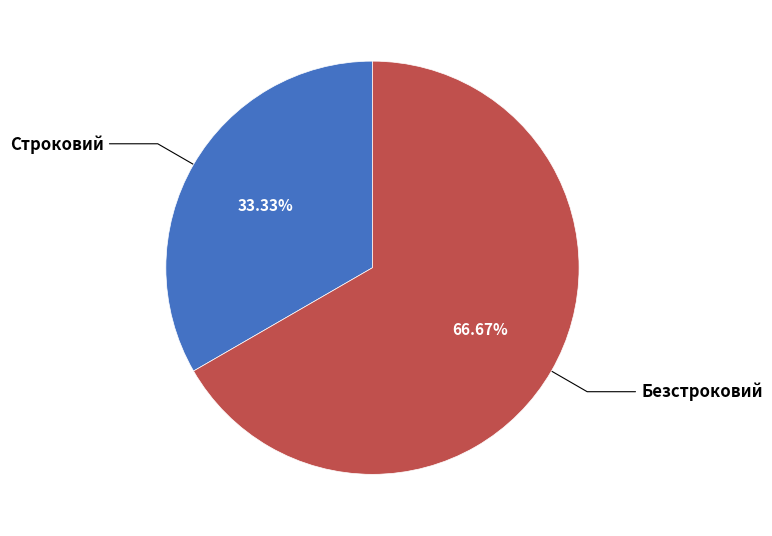

What is the total percentage of Безстроковий and Строковий?

100.0%